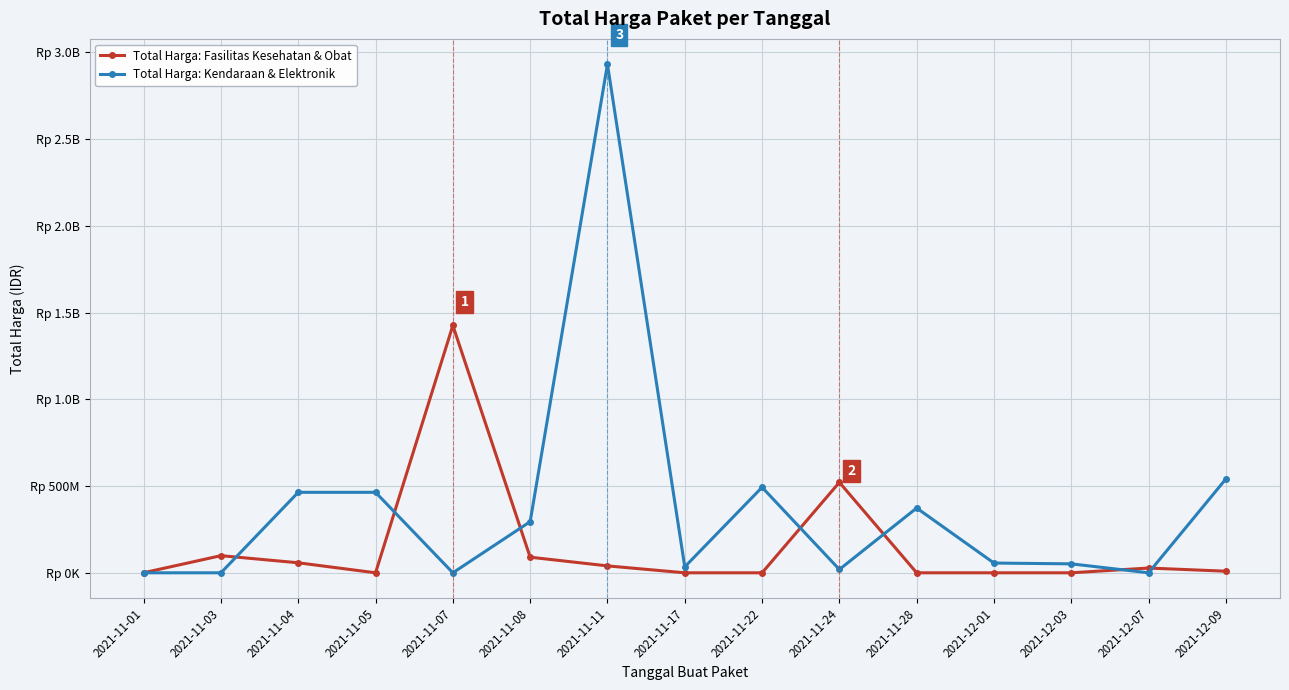

What is the label of the 14th point from the right?

2021-11-03